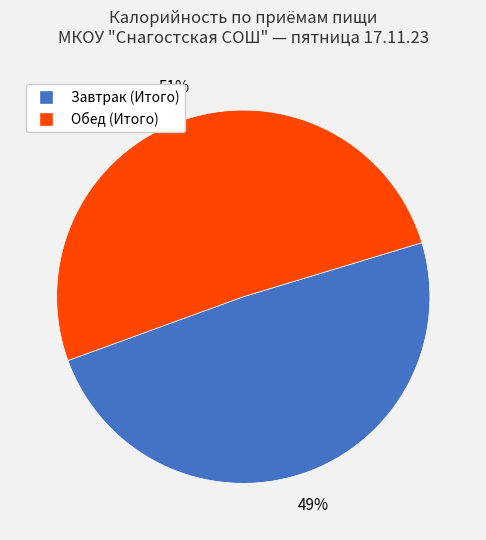

How many segments does this pie chart have?

2